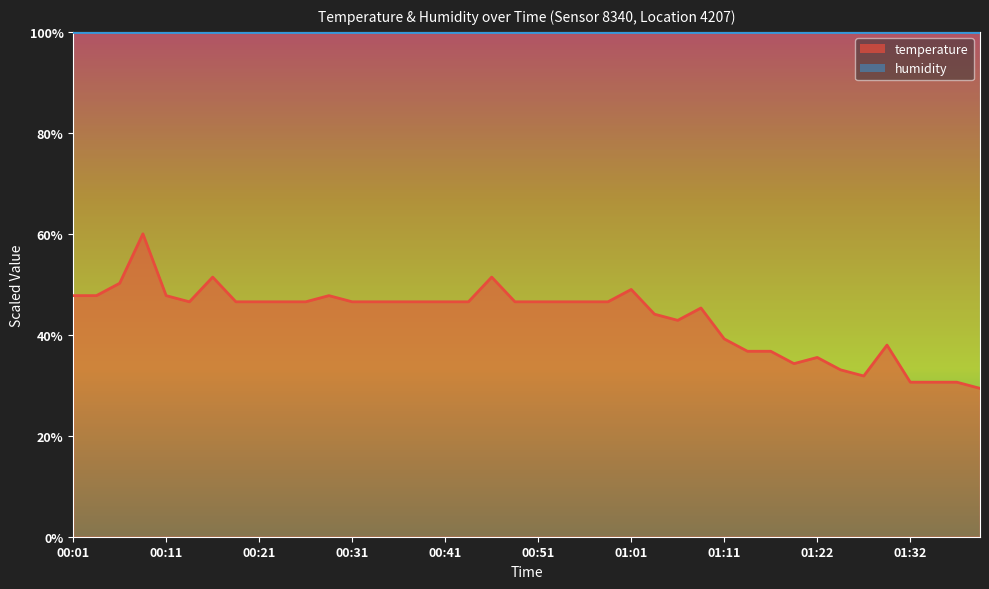

The value at 01:39 is 18.3. True or false?

False